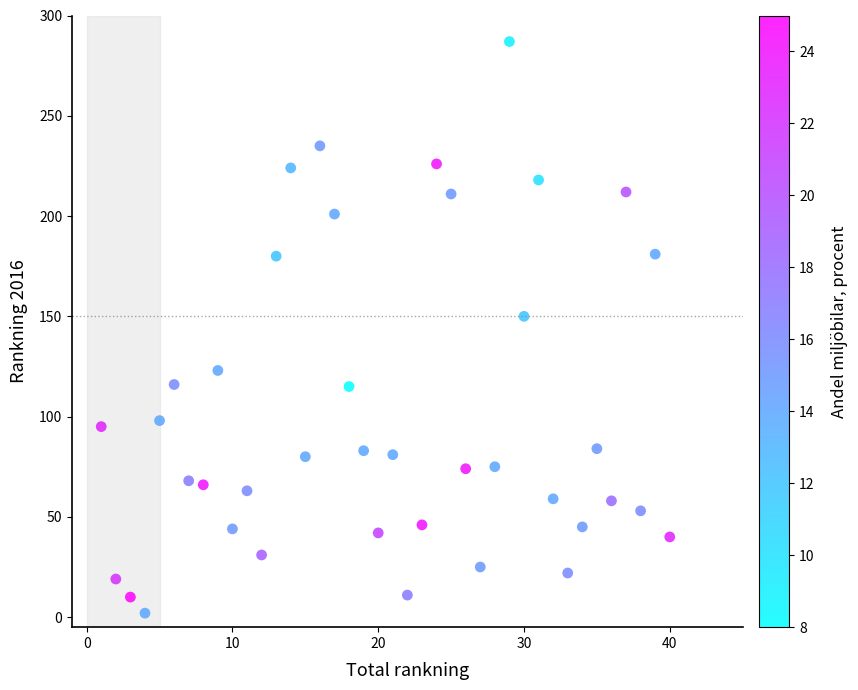

What Y value in the scatter plot is closest to 144?

150